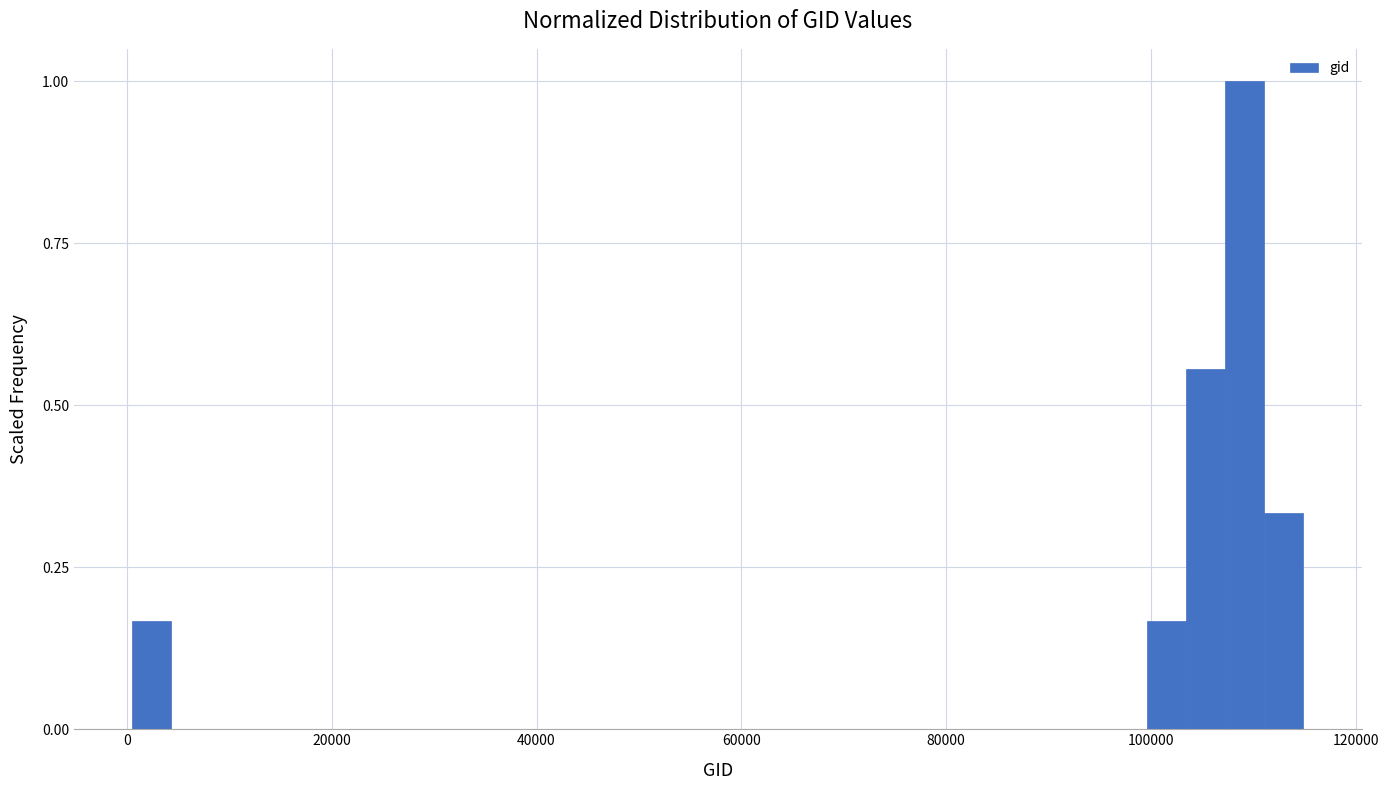

Around what value on the x-axis is the tallest bar? Give the approximate position of its centre, as read against the axis.

110000